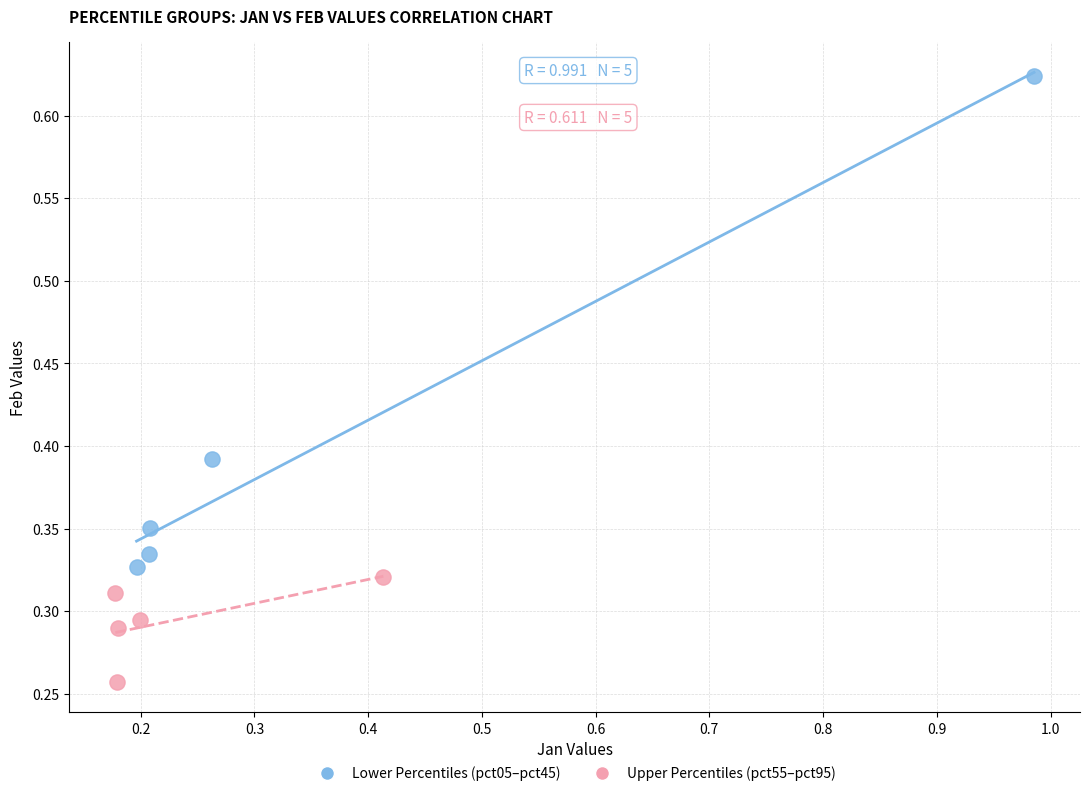

Which series contains the highest Y value?

Lower Percentiles (pct05–pct45)